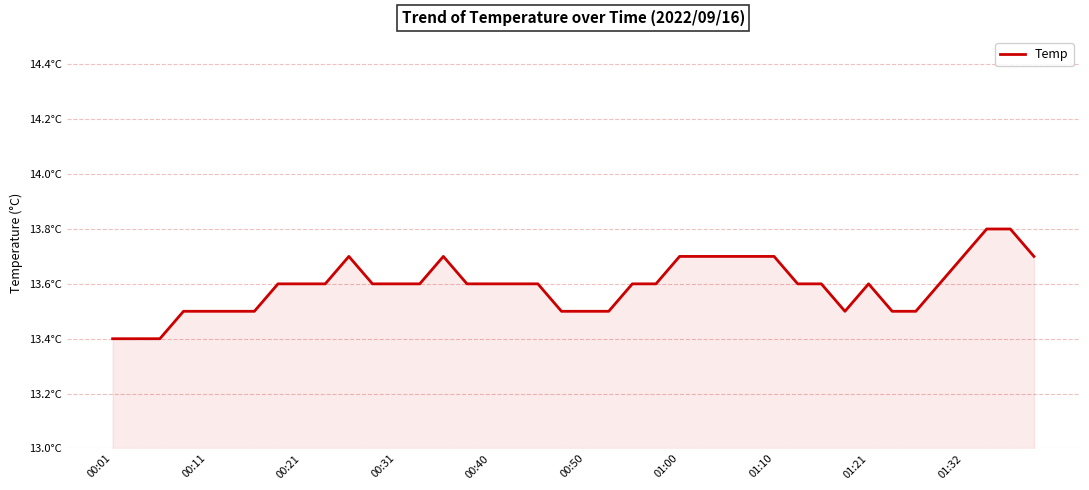

Reading left to right, transcribe all the data shown in this chart.

13.4	13.4	13.4	13.5	13.5	13.5	13.5	13.6	13.6	13.6	13.7	13.6	13.6	13.6	13.7	13.6	13.6	13.6	13.6	13.5	13.5	13.5	13.6	13.6	13.7	13.7	13.7	13.7	13.7	13.6	13.6	13.5	13.6	13.5	13.5	13.6	13.7	13.8	13.8	13.7